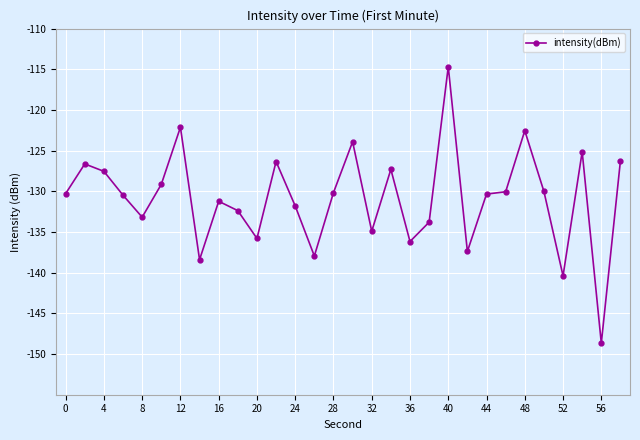

True or false: there are more than 2 points higher than both neighbors.

True